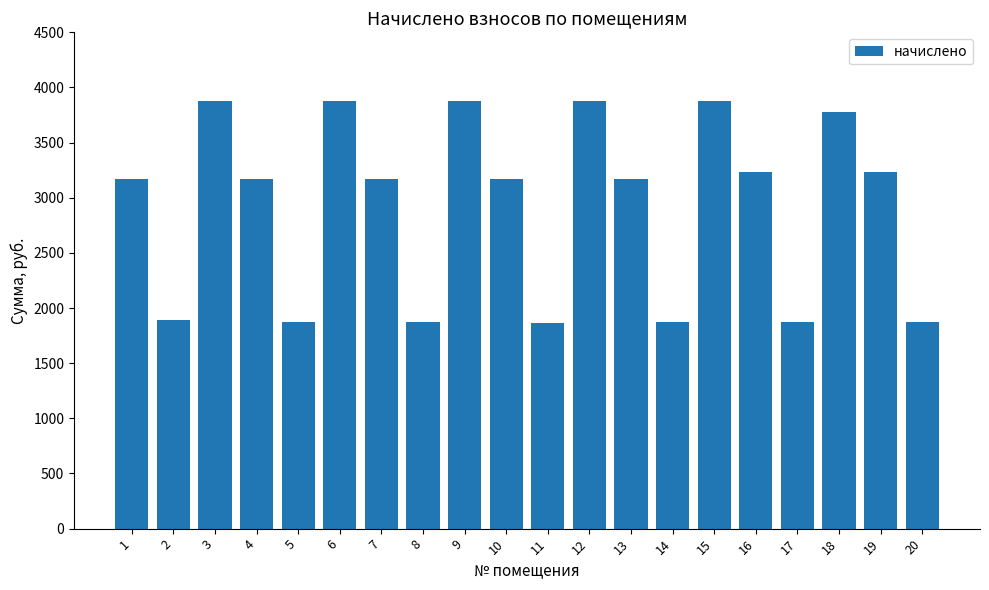

Is it true that the value at 10 is 3167.3?

True